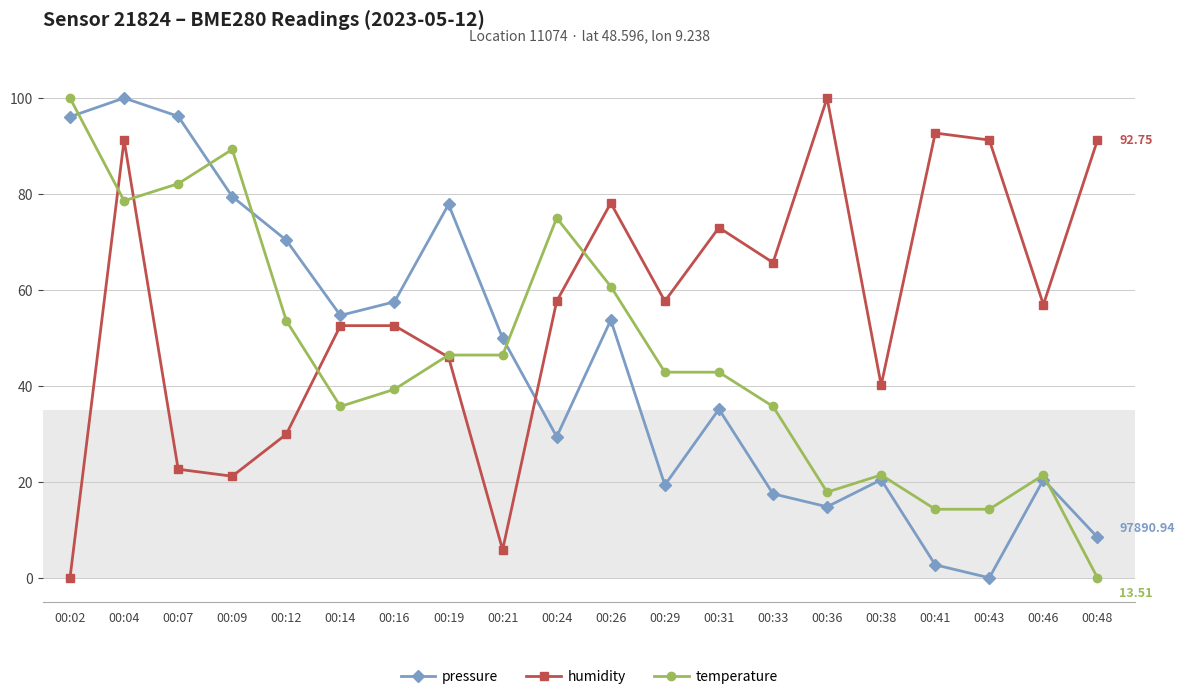

What is the total value across all series at 00:09?

189.9